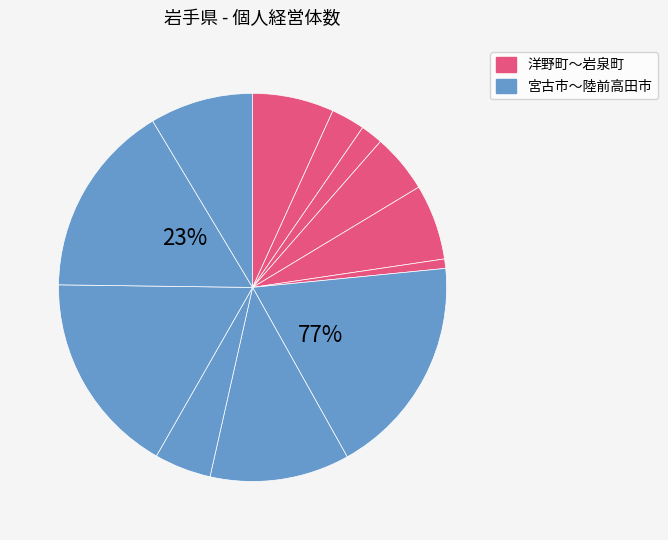

How many segments does this pie chart have?

12